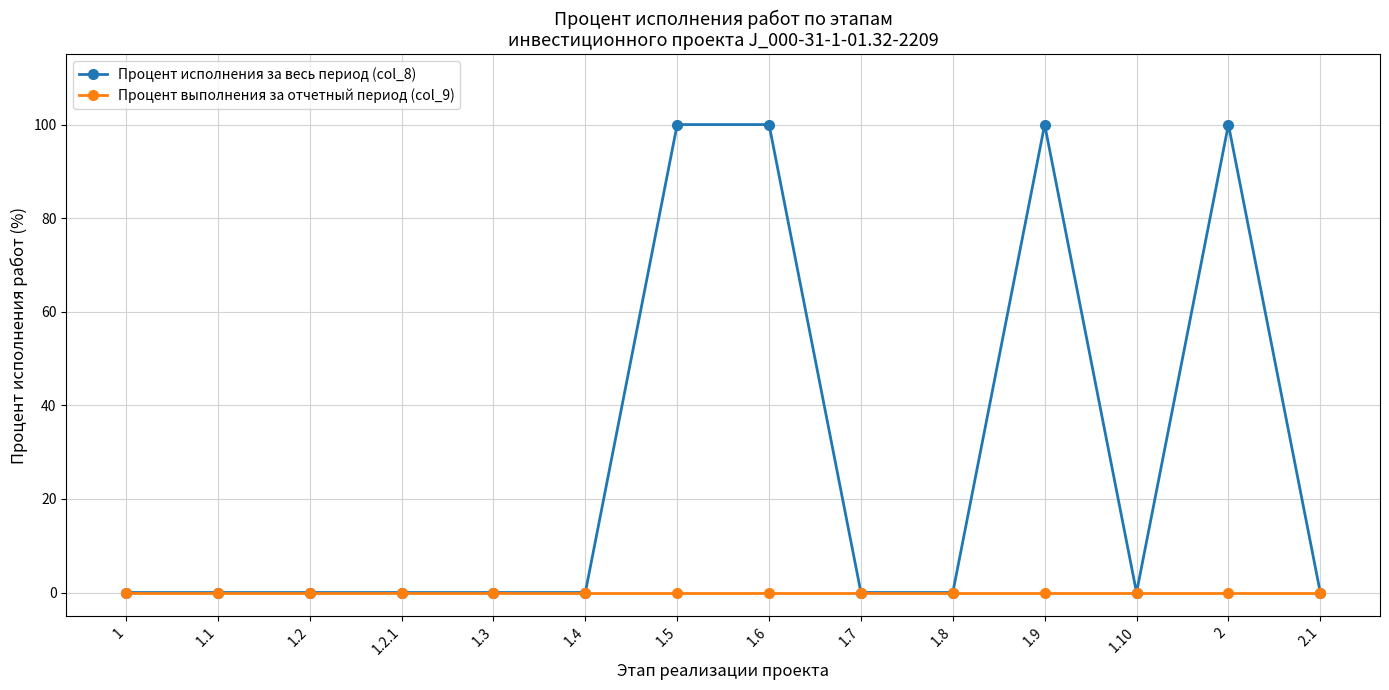

What are all the series names shown in the legend?

Процент исполнения за весь период (col_8), Процент выполнения за отчетный период (col_9)